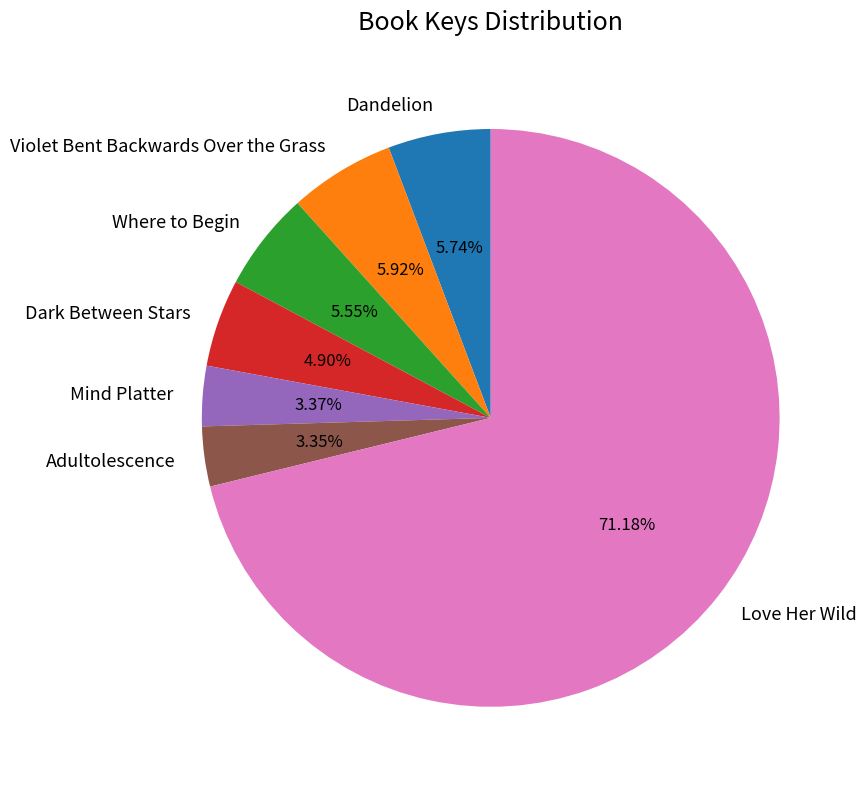

To the nearest percent, what is the average slice percentage?

14%